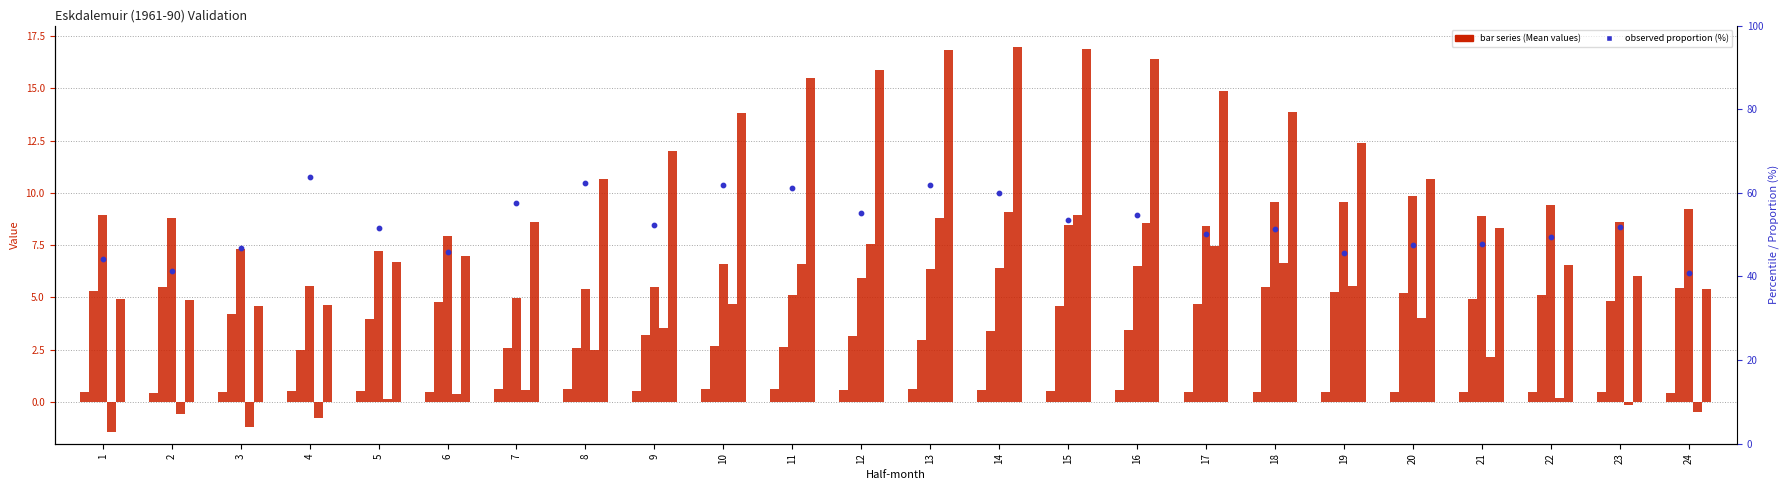

Is the value of Min. temp. (Mean) at 12 greater than the value of Prop. dry days (Mean) at 24?

Yes